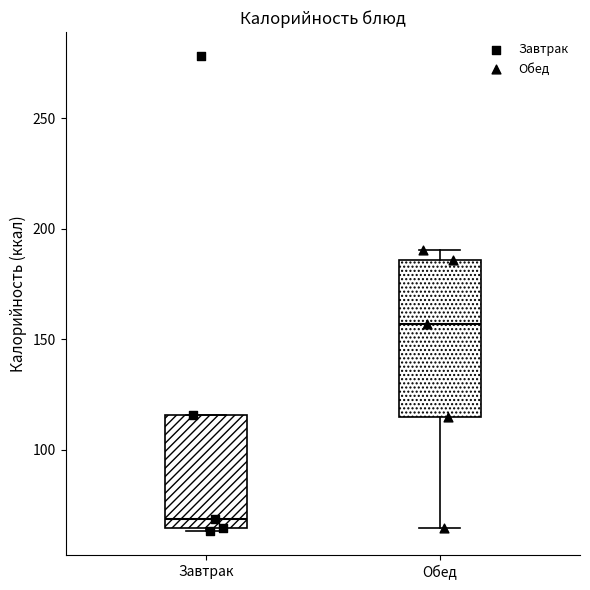

Reading left to right, read every box against the y-axis: the position of its median line, the range the box covers, and the ends of its whiskers. The values are not printed on the chart, so give them approximately, as read against the axis.

Завтрак: median 70, box 65 to 115, whiskers 65 (just below the box's lower edge) to 115
Обед: median 155, box 115 to 185, whiskers 65 to 190